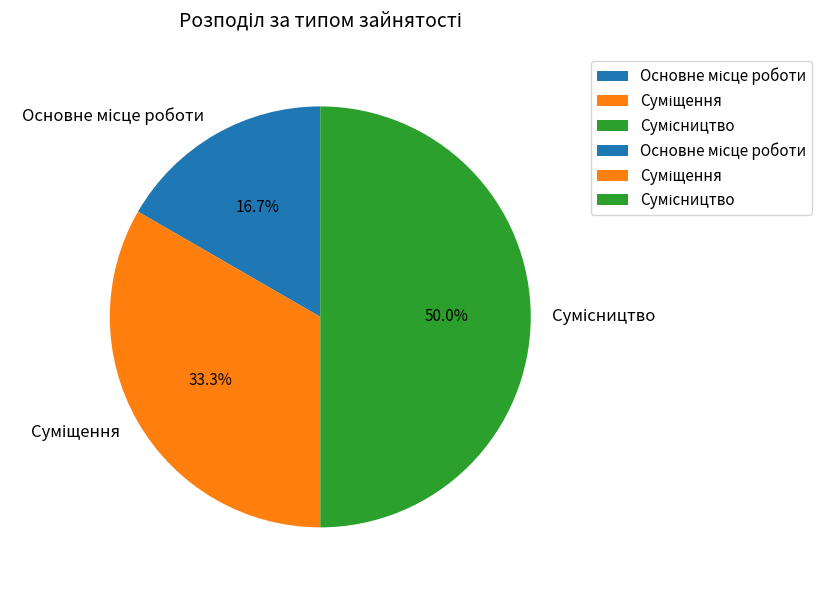

Is there a majority slice in this chart?

No